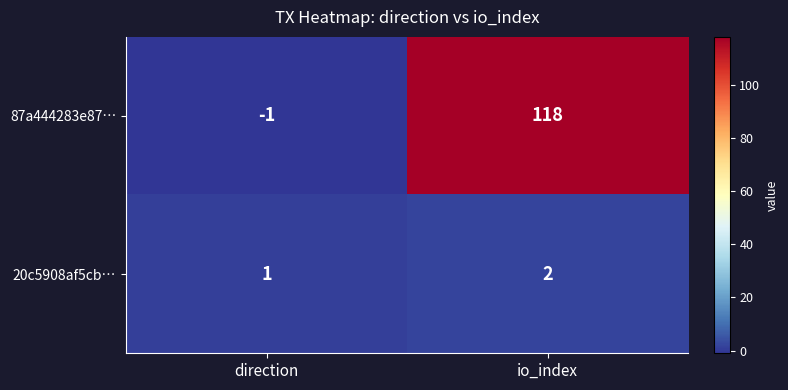

Between direction and io_index, which series saw the biggest shift?

87a444283e87…